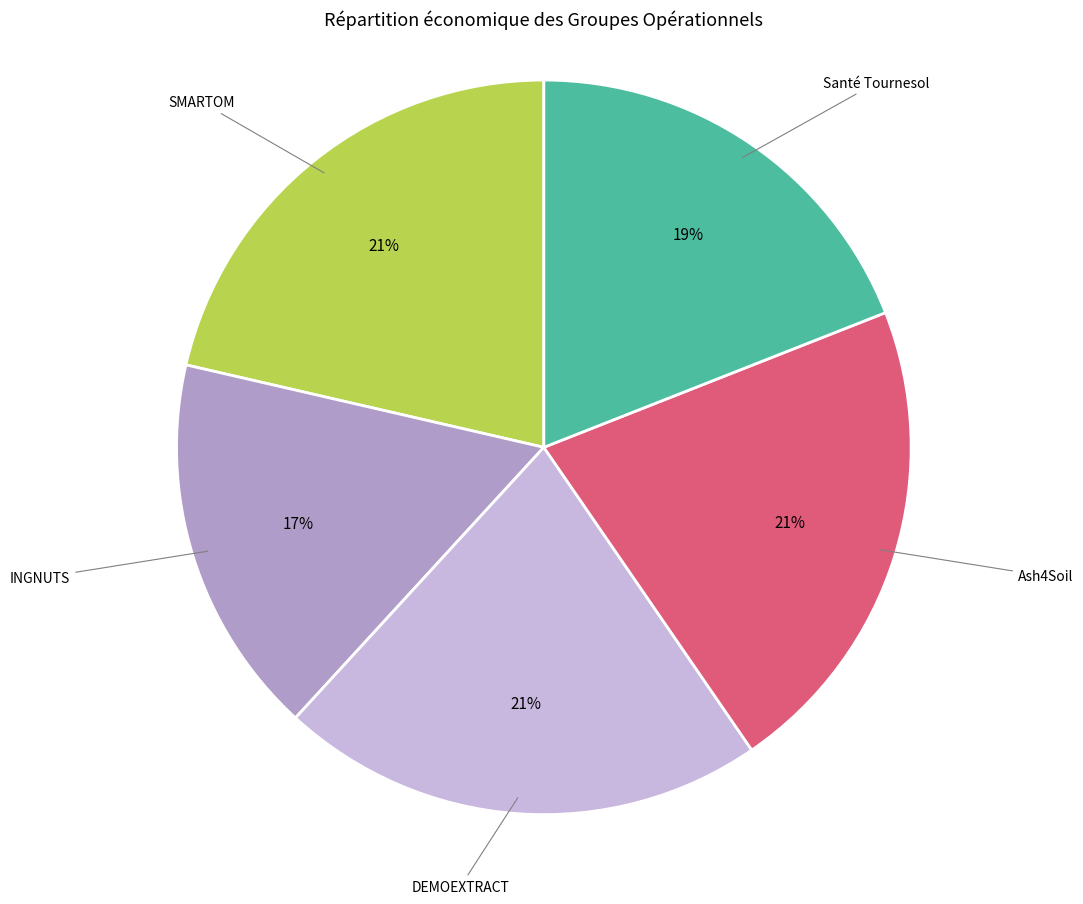

To the nearest percent, what portion does INGNUTS represent?

17%